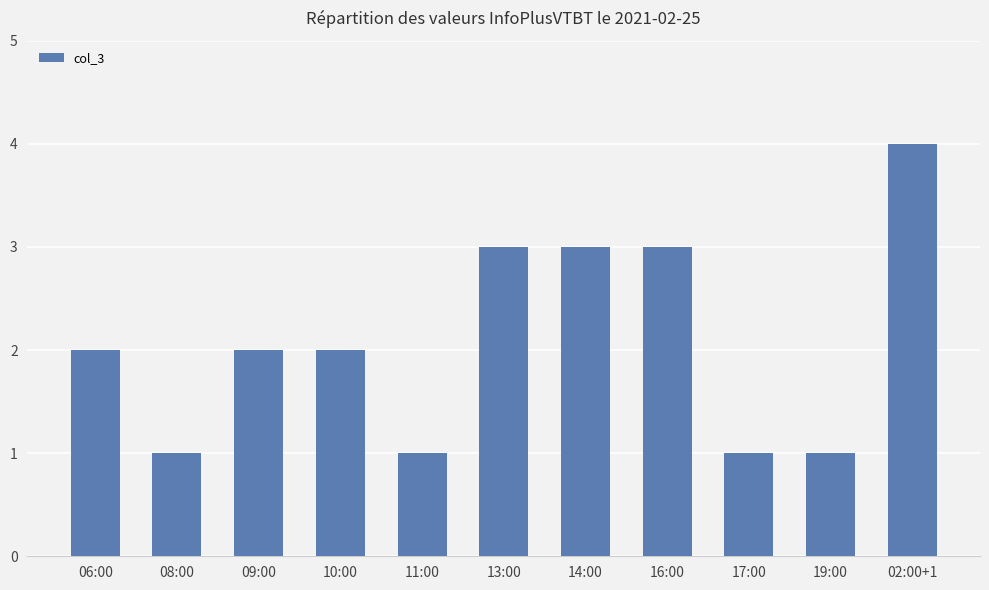

What is the difference between the maximum and minimum values?

3